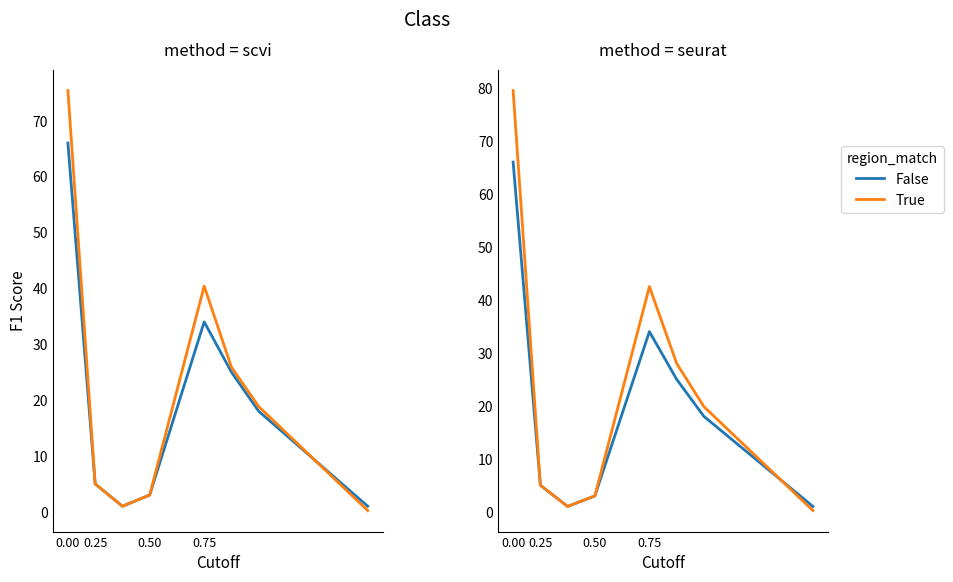

What is the minimum value for False?

1.0